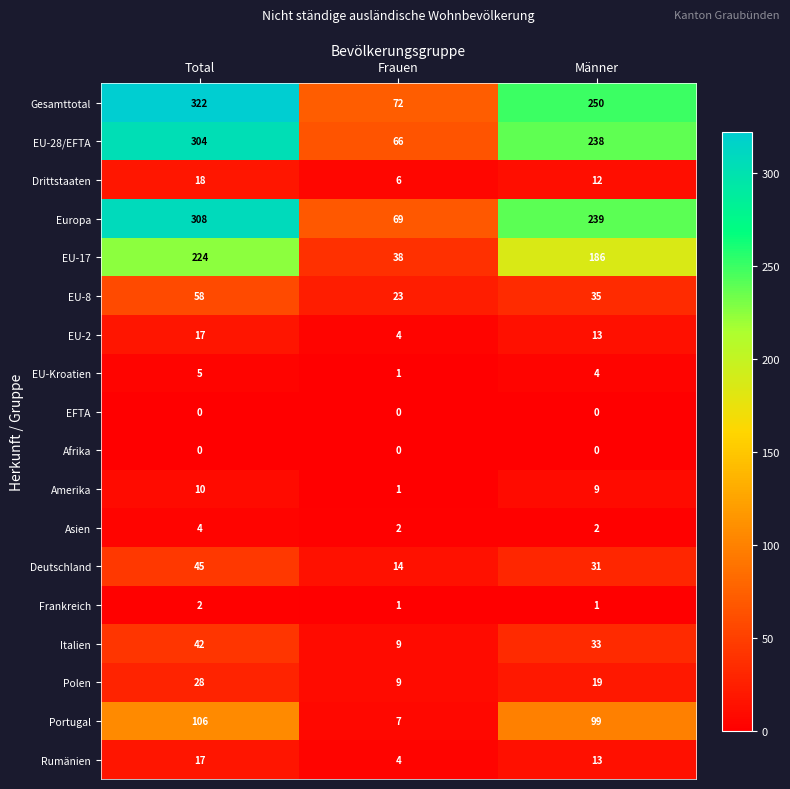

Which series has the largest total across all categories?

Gesamttotal